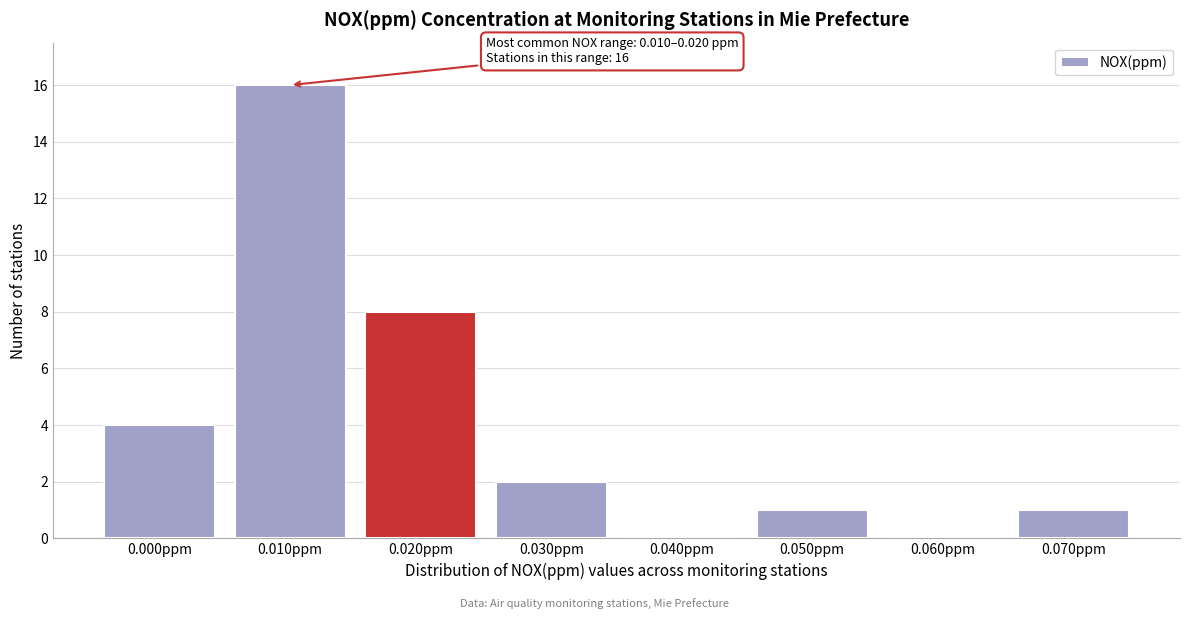

Reading left to right, extract all data points from this chart.

0.000ppm=4	0.010ppm=16	0.020ppm=8	0.030ppm=2	0.040ppm=0	0.050ppm=1	0.060ppm=0	0.070ppm=1